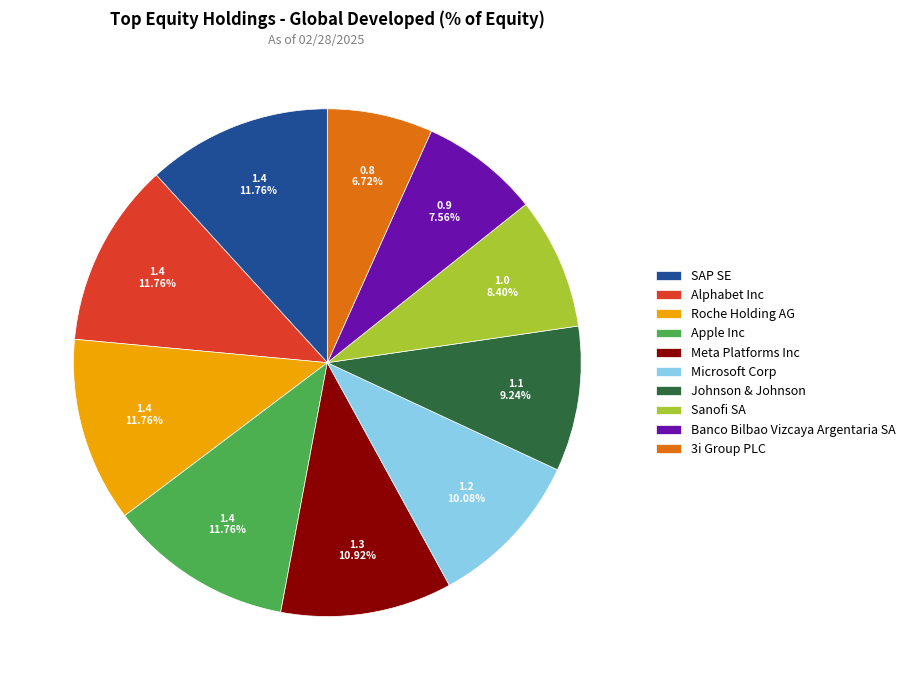

To the nearest percent, what is the difference between the Banco Bilbao Vizcaya Argentaria SA and Alphabet Inc slice percentages?

4%